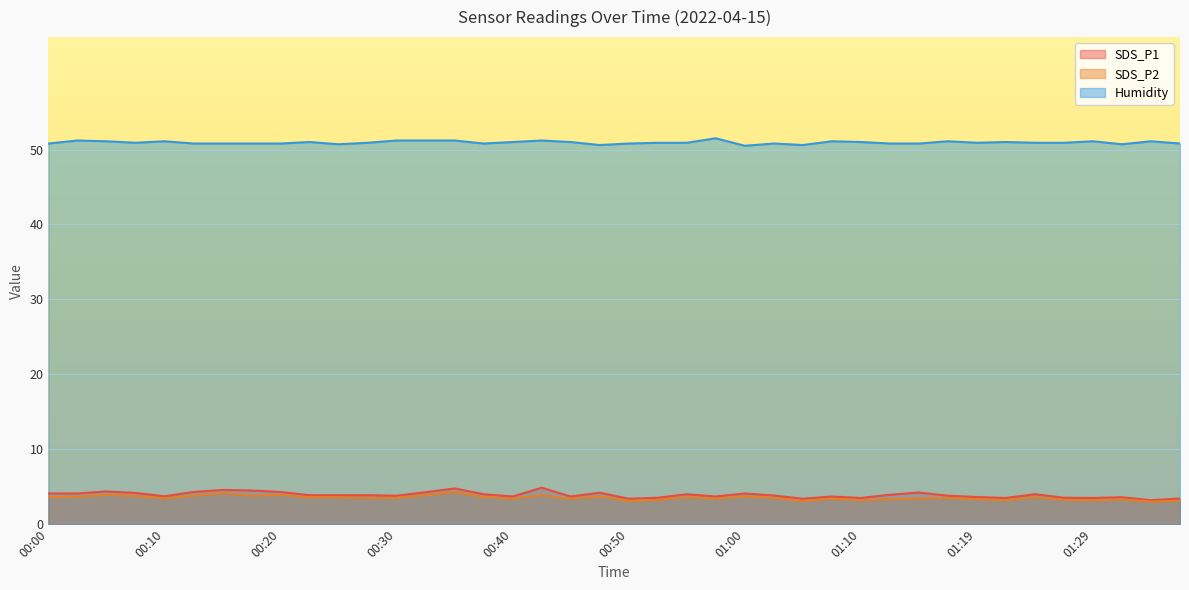

List the series in order of their peak value, highest first.

Humidity, SDS_P1, SDS_P2